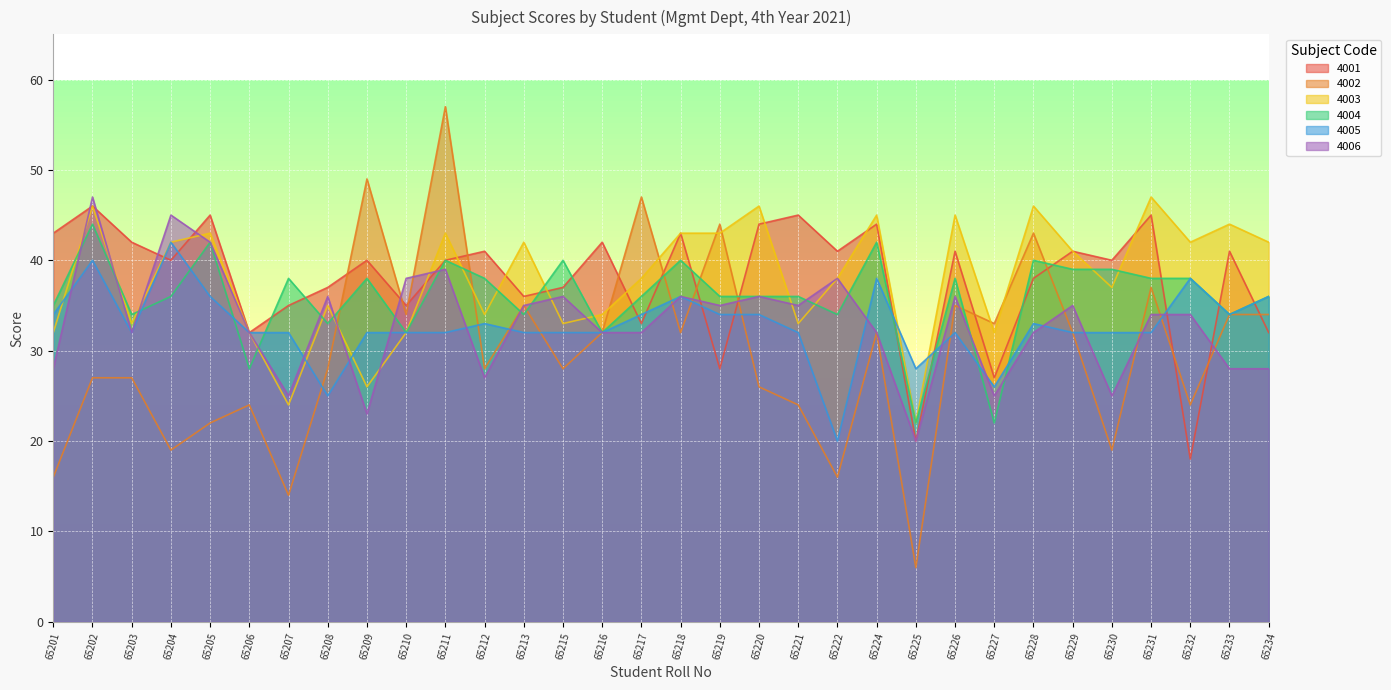

Between 65229 and 65227, which is larger?

65229